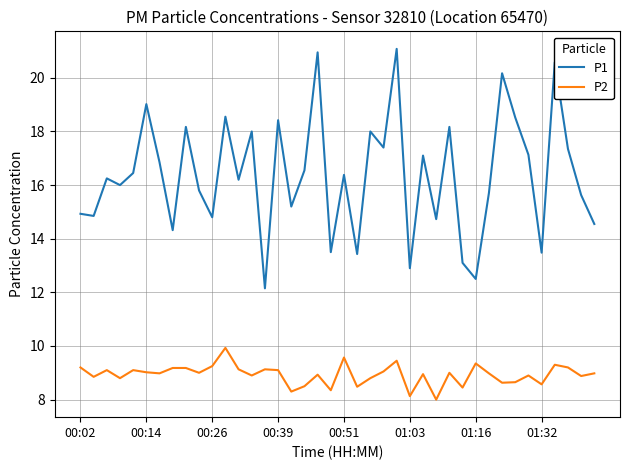

Which series has the largest range (max minus min)?

P1